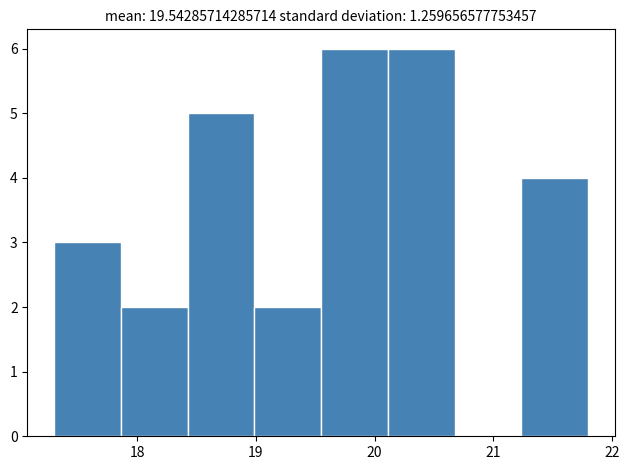

Reading left to right, transcribe this chart: for each bar, give the range it covers on the x-axis and its height. Neither the bar edges nor the heights are printed on the chart, so give them approximately, as read against the axes.

17.3 to 17.9: 3
17.9 to 18.4: 2
18.4 to 19.0: 5
19.0 to 19.6: 2
19.6 to 20.1: 6
20.1 to 20.7: 6
20.7 to 21.2: 0
21.2 to 21.8: 4